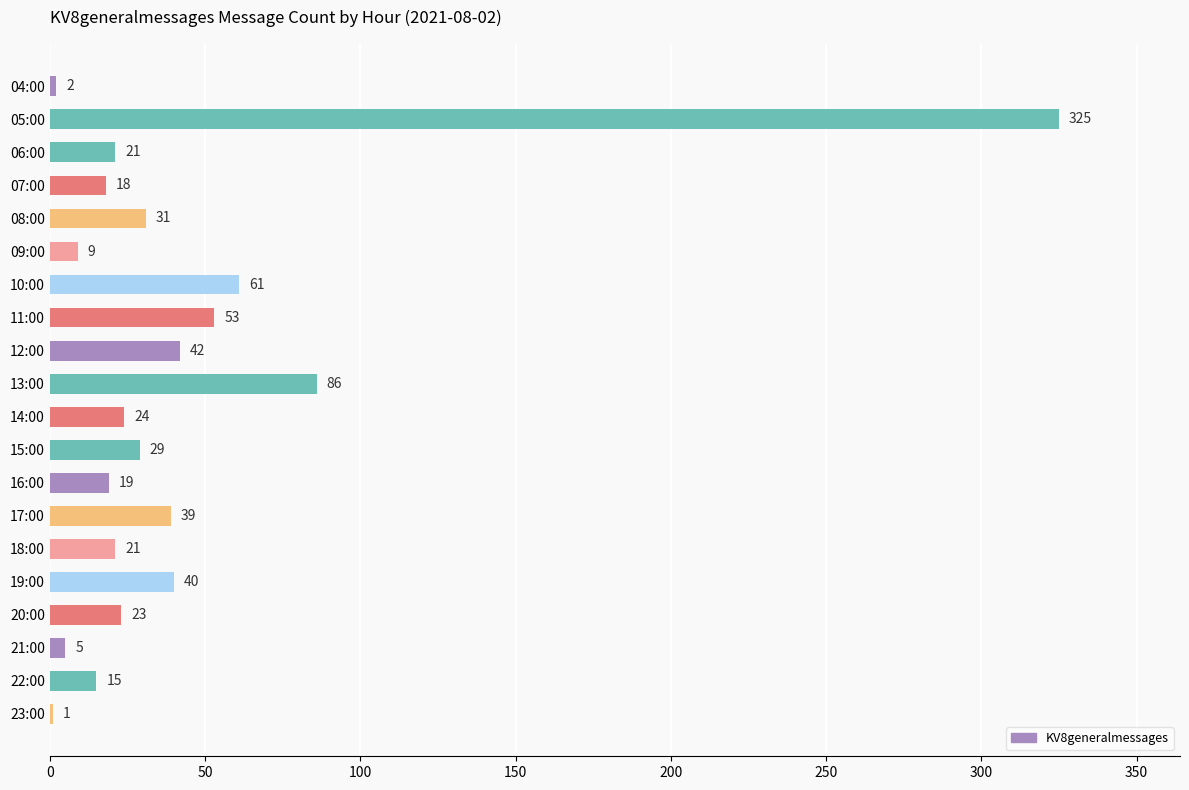

What is the average value?

43